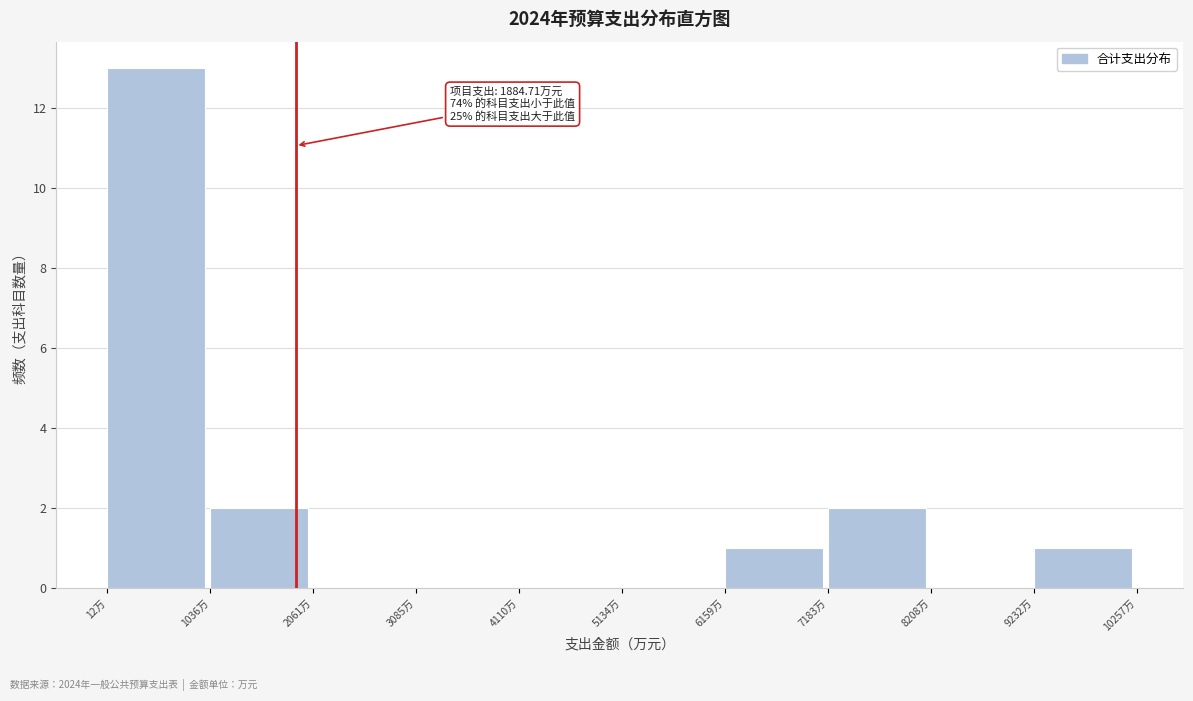

Which range on the x-axis has the tallest bar?

0 to 1000